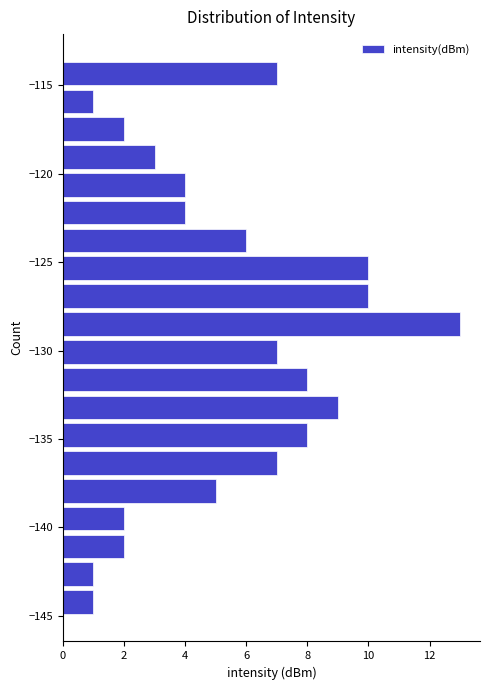

Read against the y-axis, roughly where is the centre of the longest bar?

-128.5